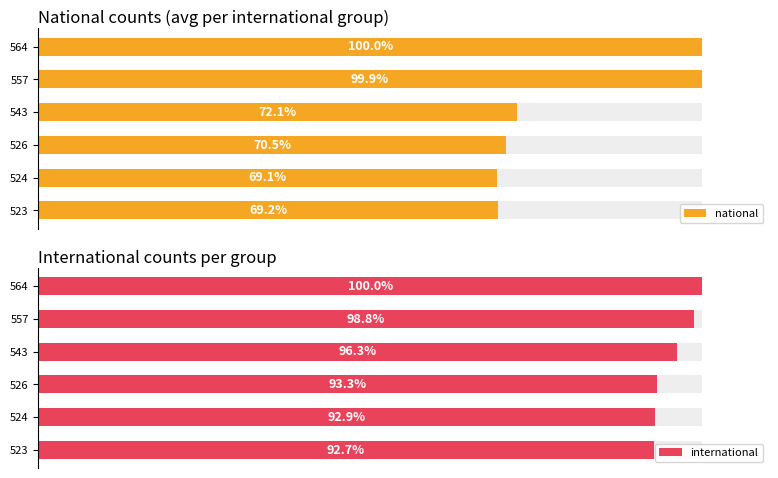

Rank the series by their average value, from highest to lowest.

international, national